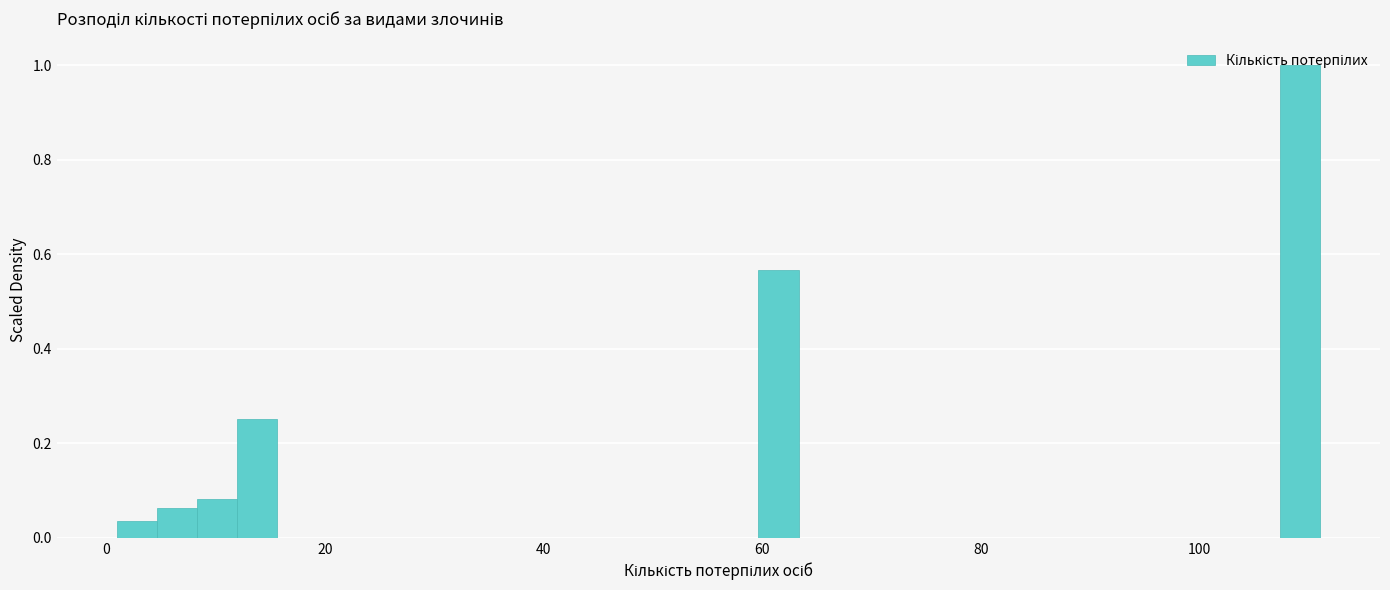

Around what value on the x-axis is the tallest bar? Give the approximate position of its centre, as read against the axis.

110